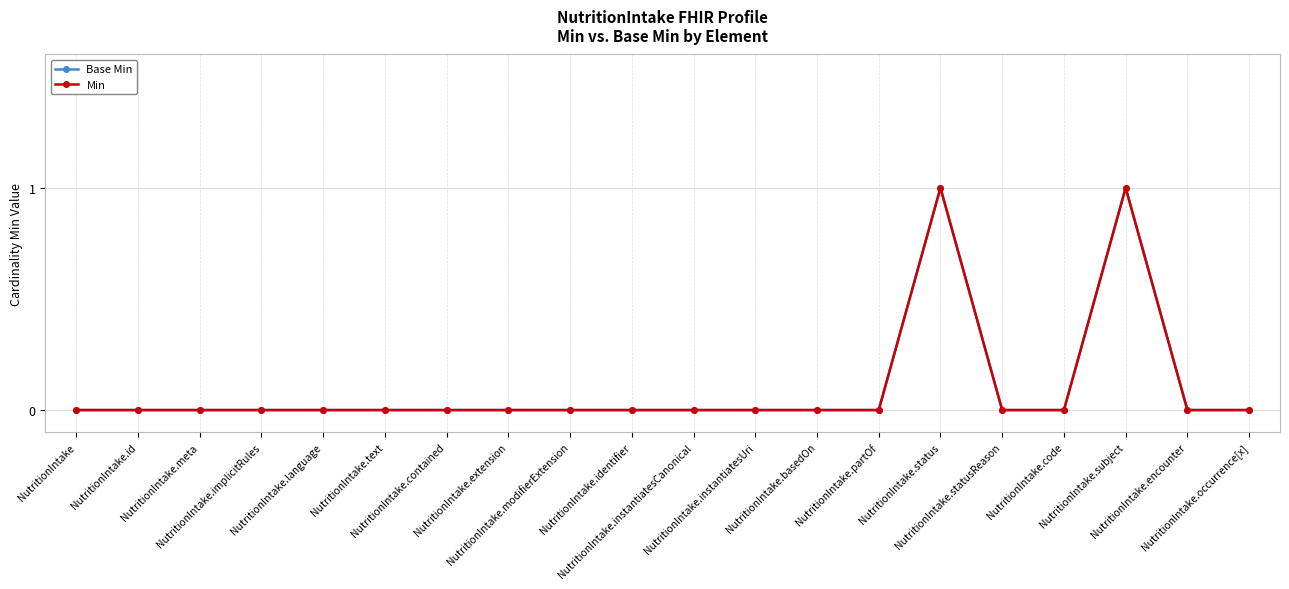

Does the chart have visible grid lines?

Yes